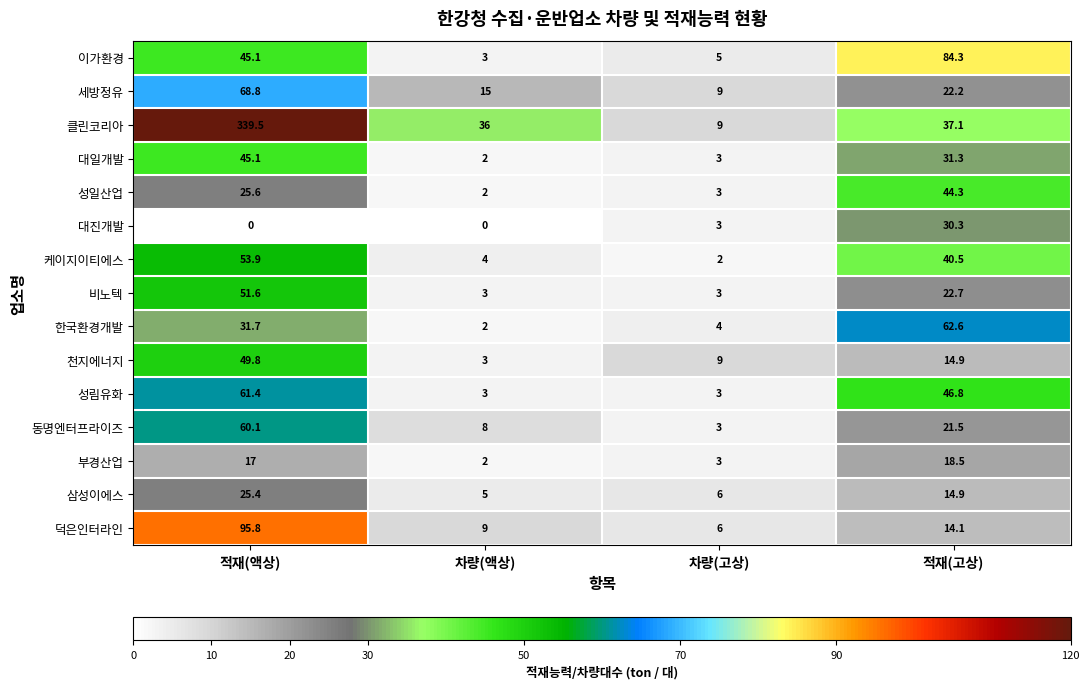

How many data points in 클린코리아 are less than 37?

2